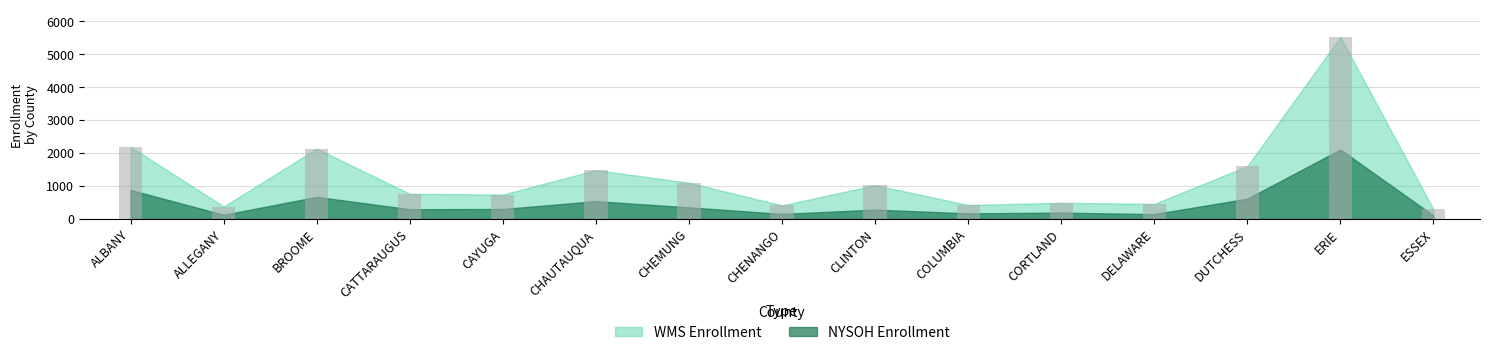

The value at ALBANY is 3045. True or false?

False